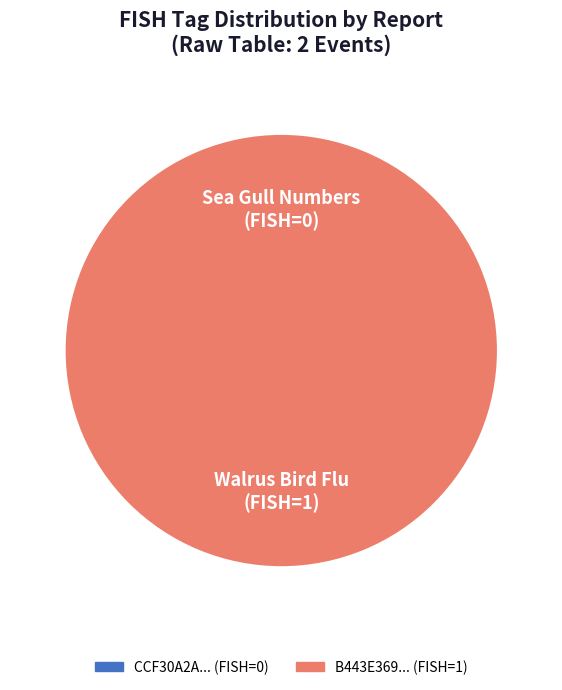

Rank the categories by value from highest to lowest.

B443E369-2EED-442B-A6C5-0945A95EB314, CCF30A2A-8464-4DEB-B627-7C84F0CFA58A